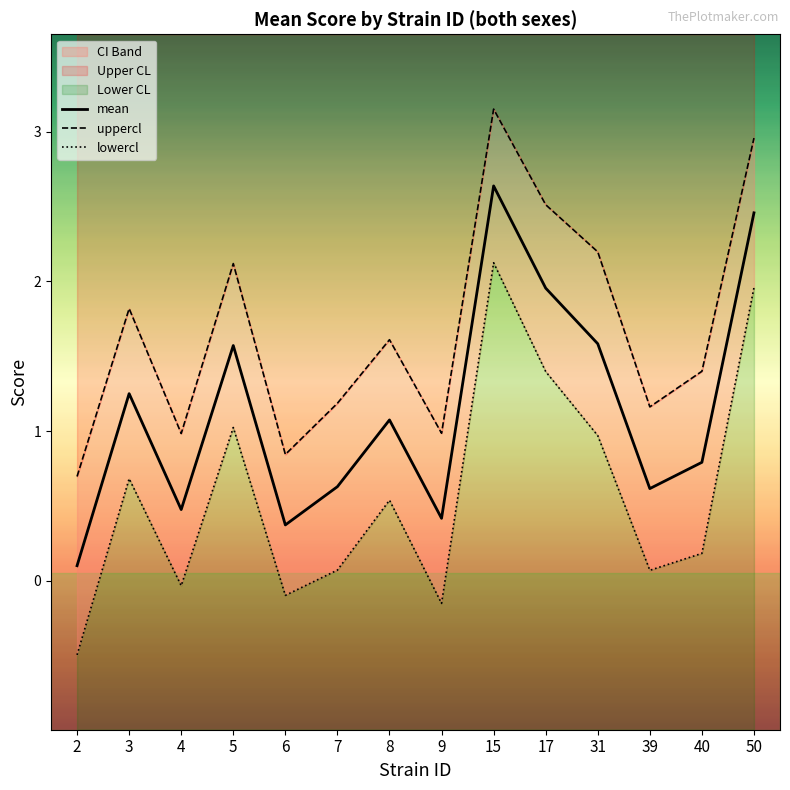

What is the approximate value of uppercl at 5?

2.1